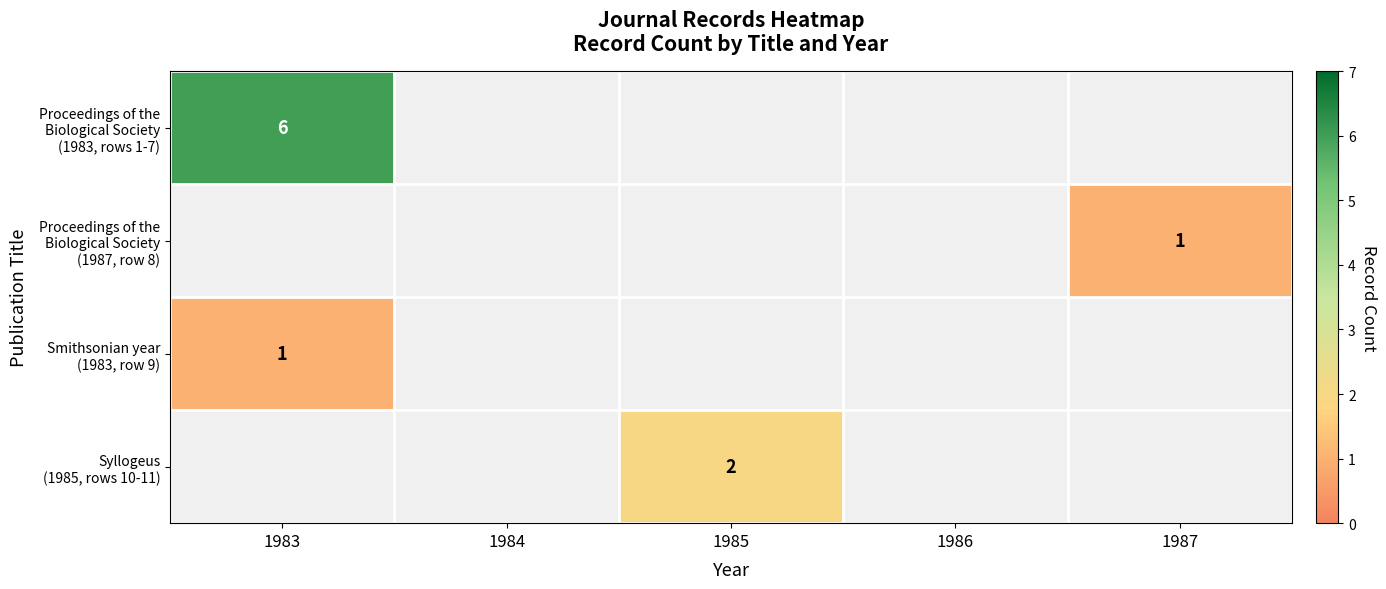

How many data points does each series have?

5